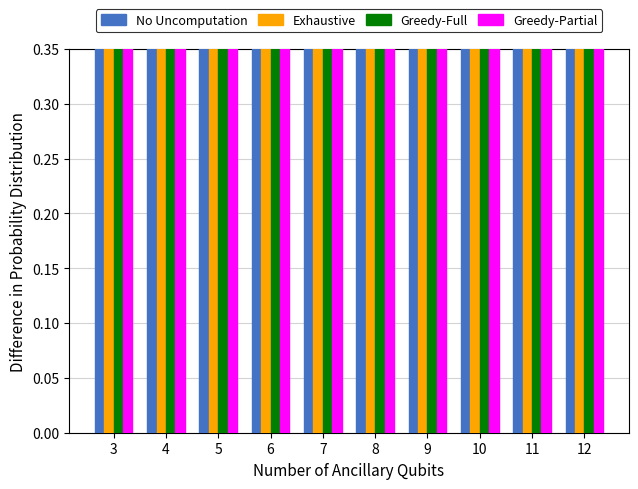

At which label does Greedy-Full reach its peak?

8